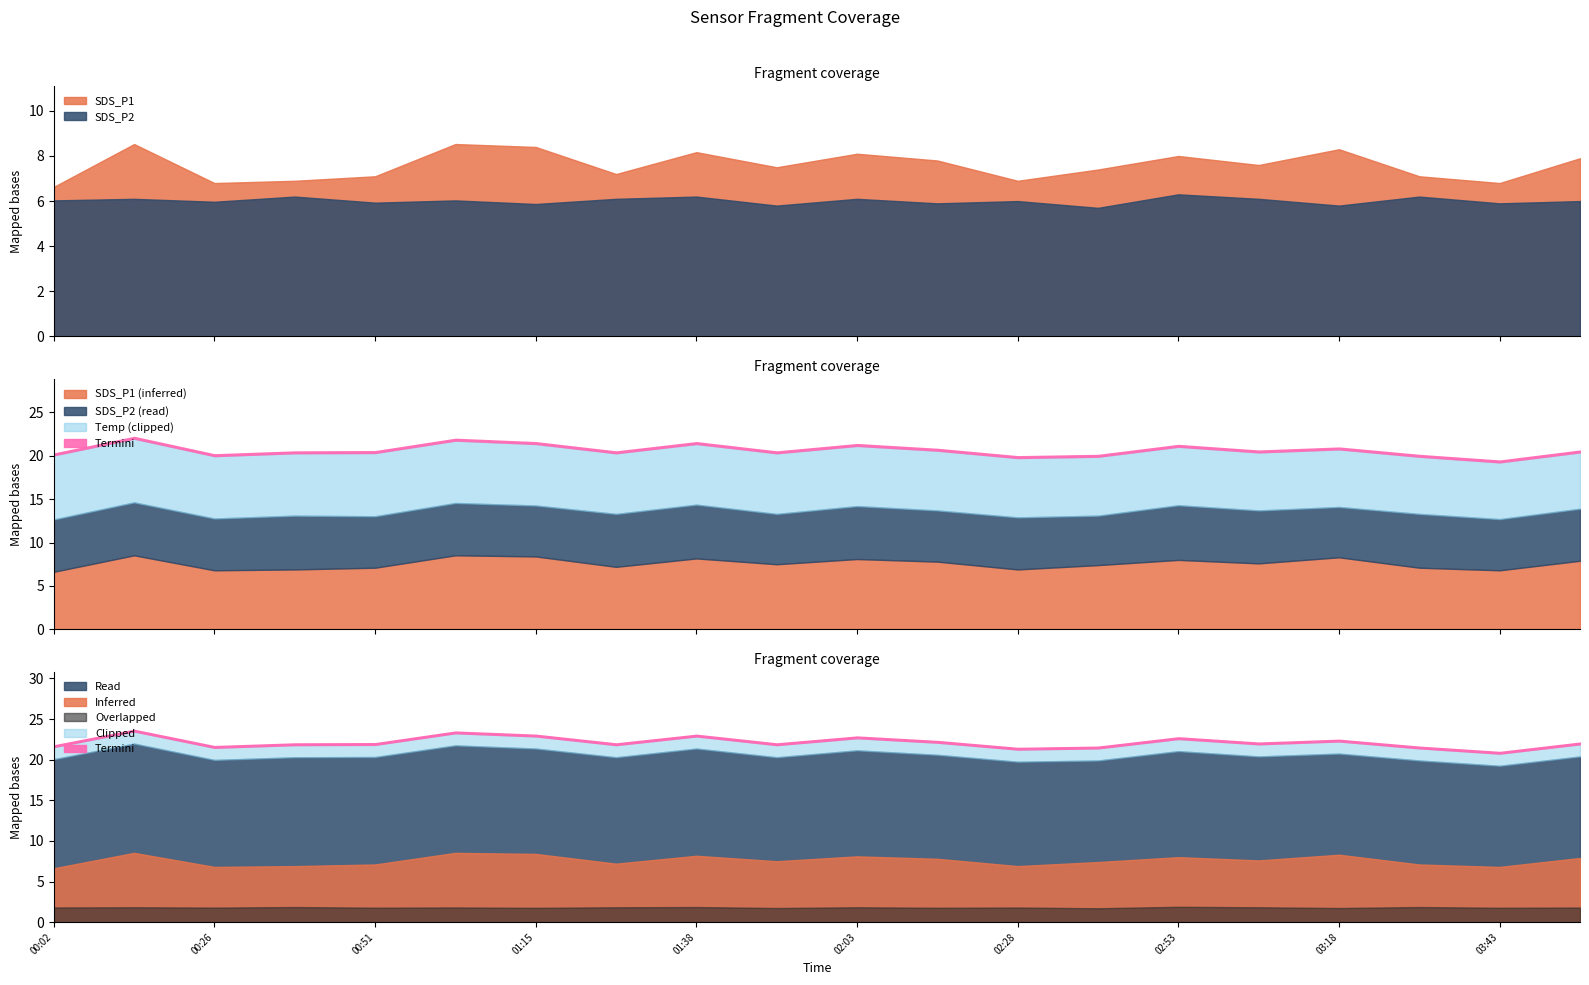

What position from the right is 00:38?

17